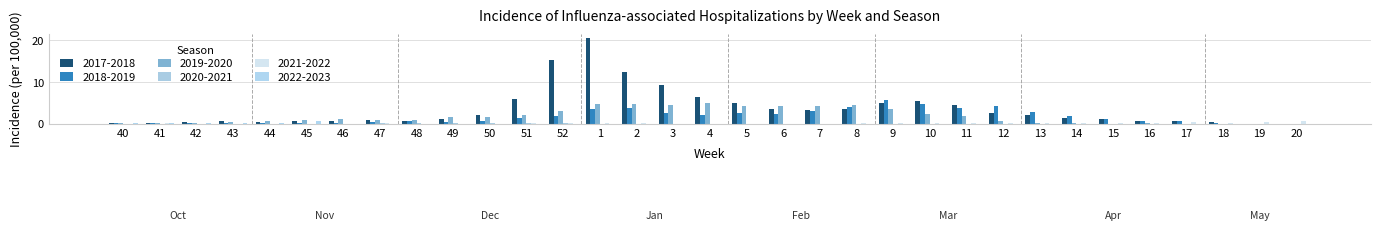

How many groups of bars are there?

33